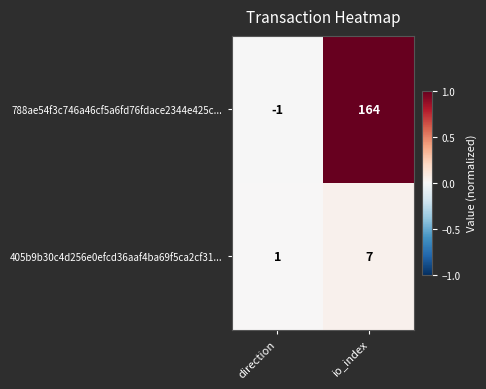

The value of 788ae54f3c746a46cf5a6fd76fdace2344e425c... at io_index is 260. True or false?

False